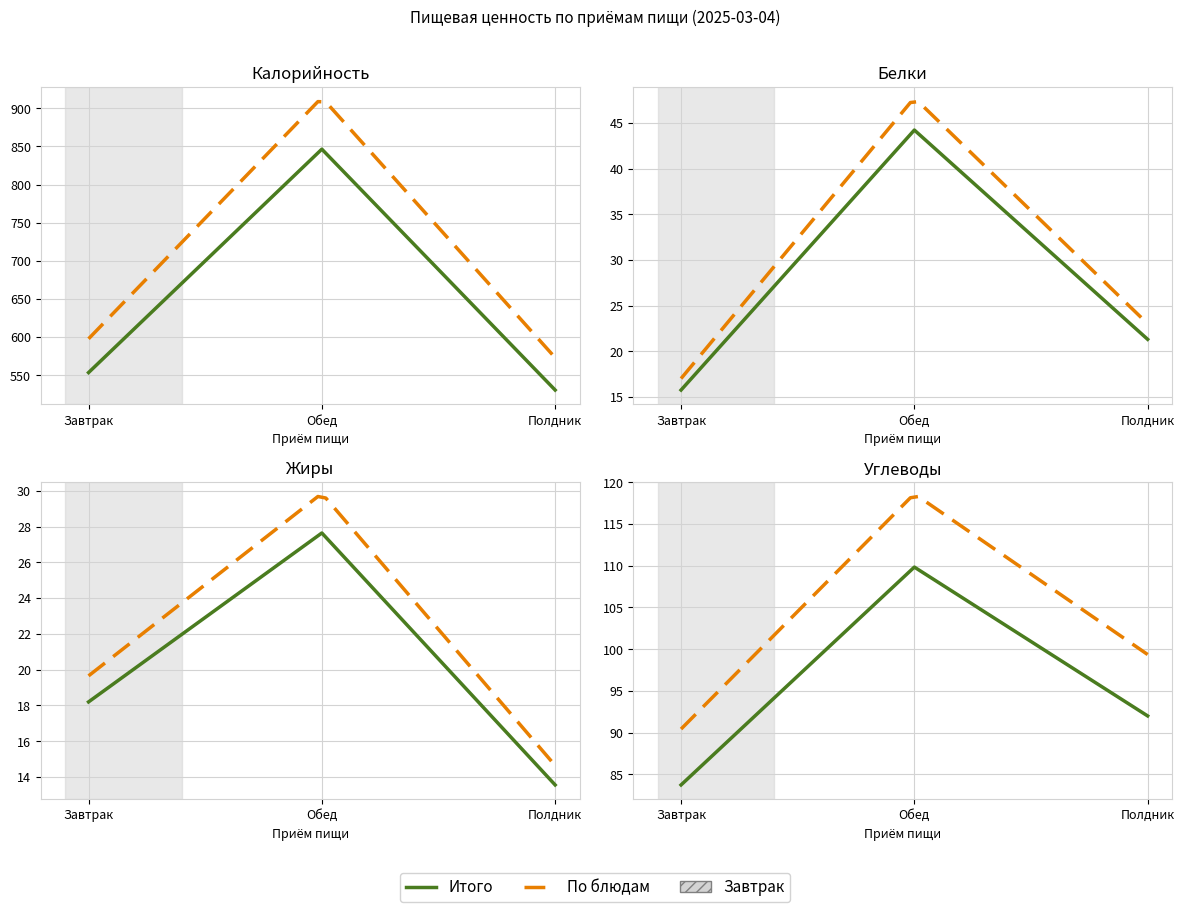

At which label is Углеводы closest to 96?

Полдник